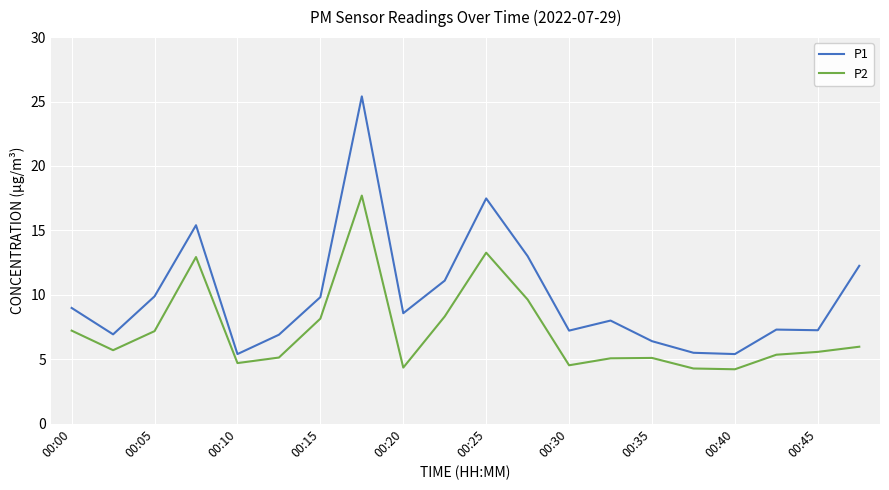

What is the minimum value for P1?

5.4